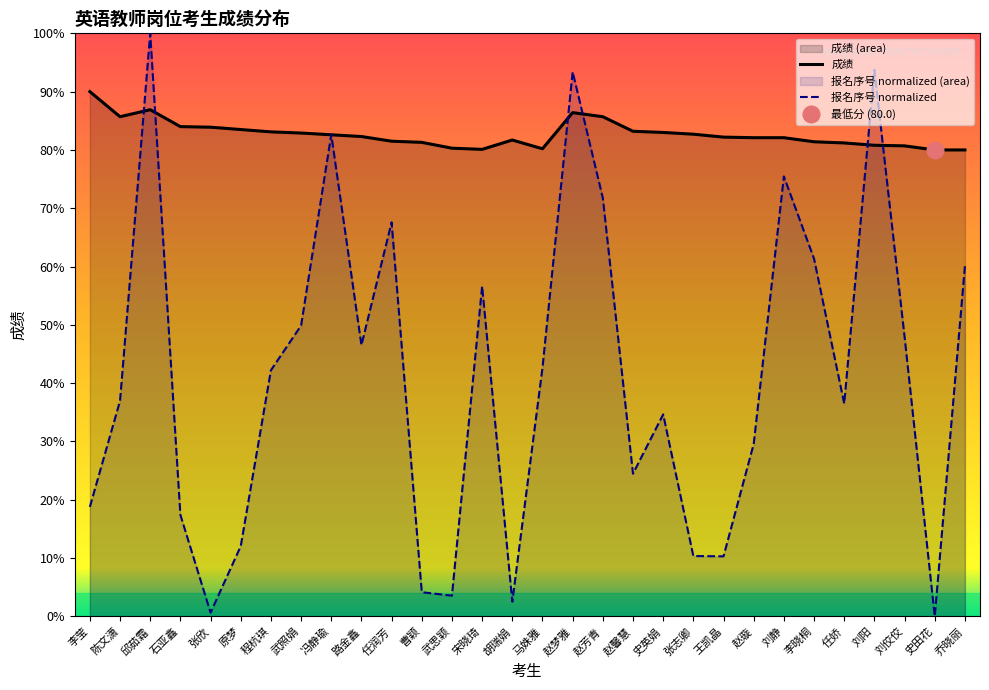

What is the value of the 成绩 point at the 5th from the left?

83.9